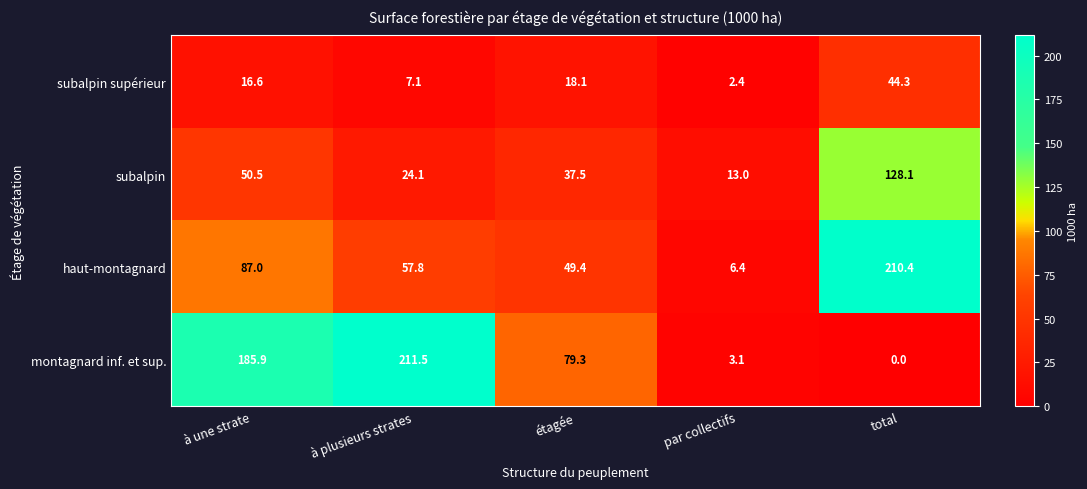

Which label corresponds to the smallest value in the chart?

total